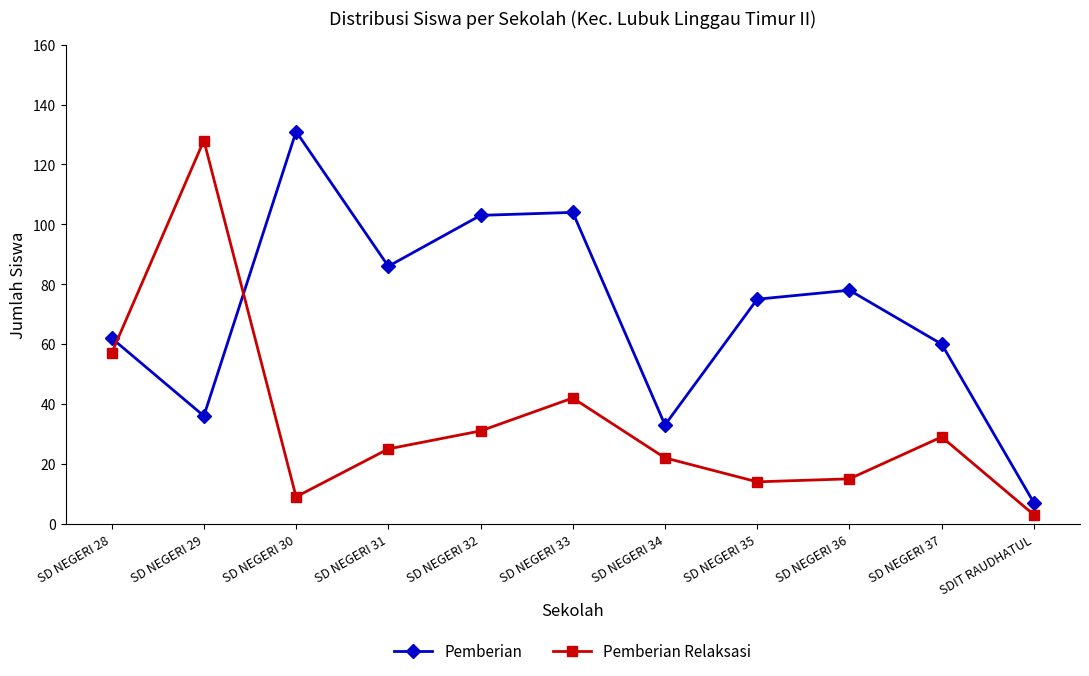

Which series has the largest total across all categories?

Pemberian